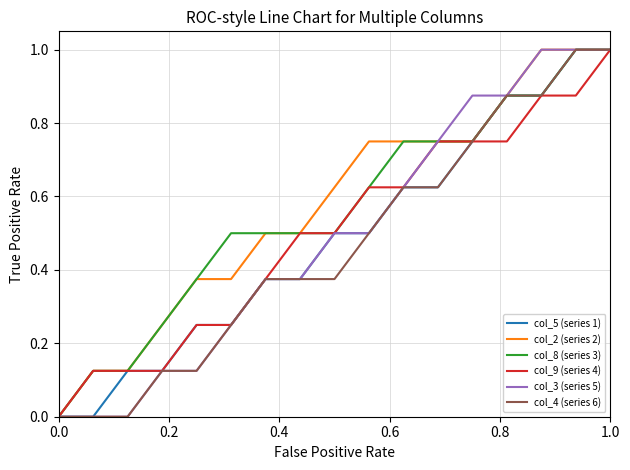

What is the greatest value displayed?

1.0